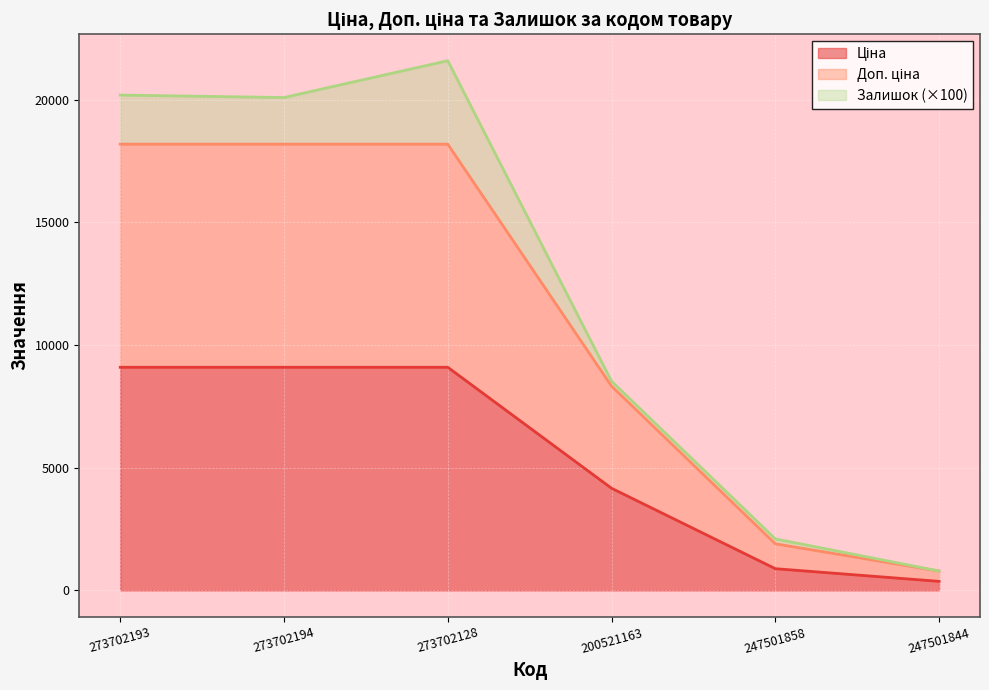

Which has a higher value, 273702193 or 200521163?

273702193